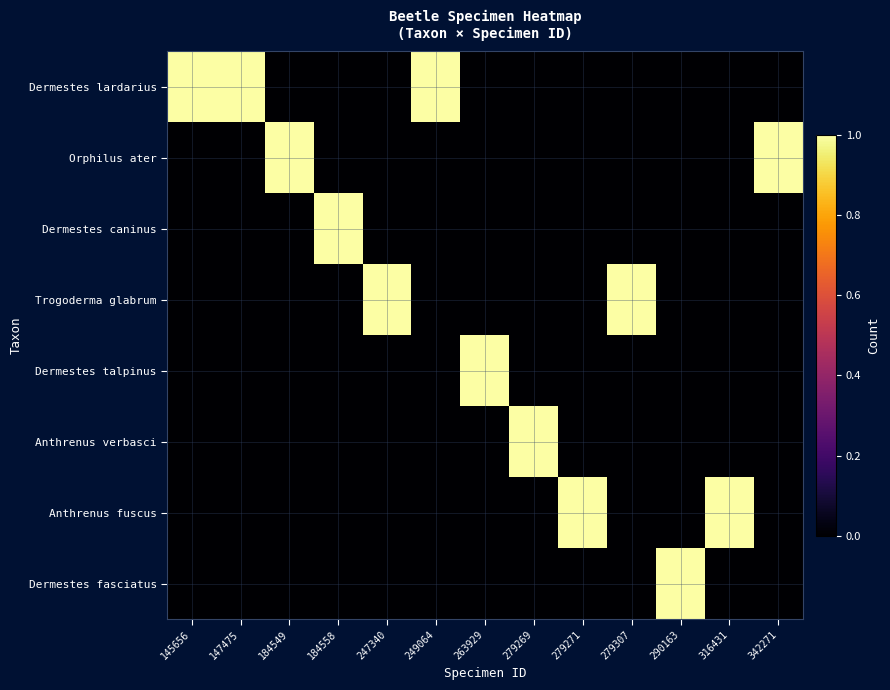

At 147475, list the series in order from smallest to largest.

Orphilus ater, Dermestes caninus, Trogoderma glabrum, Dermestes talpinus, Anthrenus verbasci, Anthrenus fuscus, Dermestes fasciatus, Dermestes lardarius